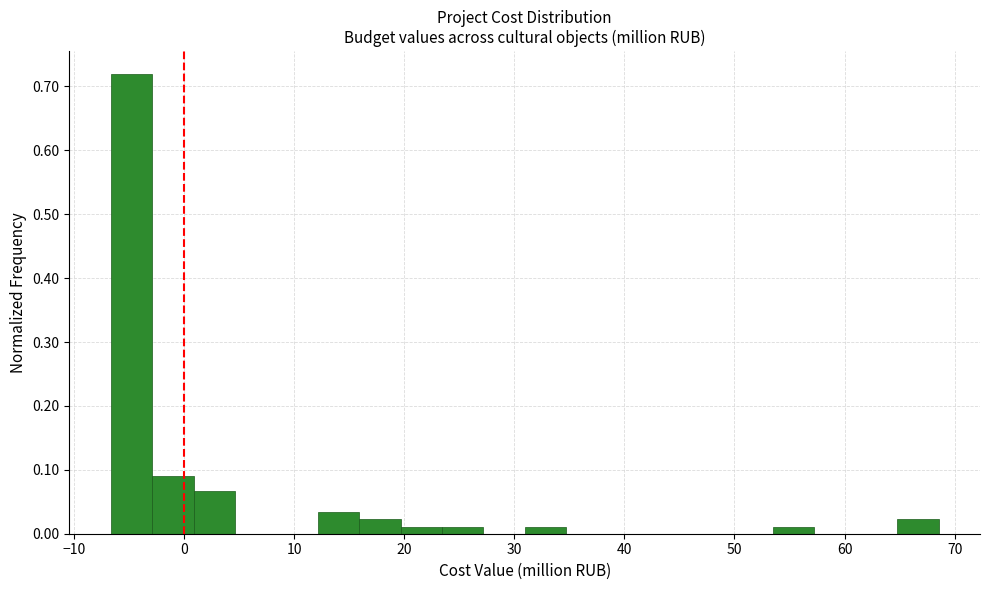

Around what value on the x-axis is the tallest bar? Give the approximate position of its centre, as read against the axis.

-5